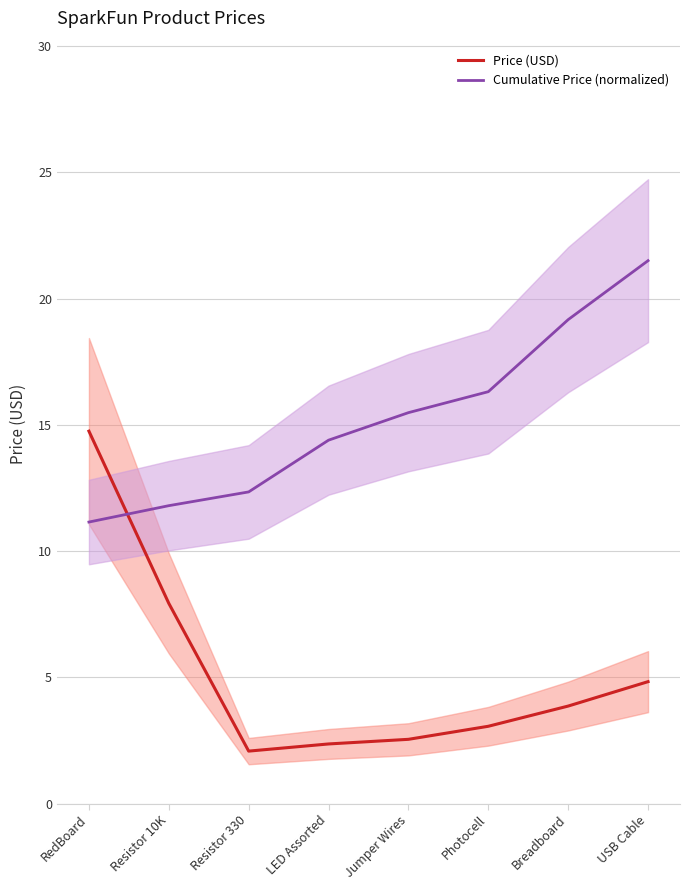

Where is Price (USD) nearest to the value 8?

Resistor 10K